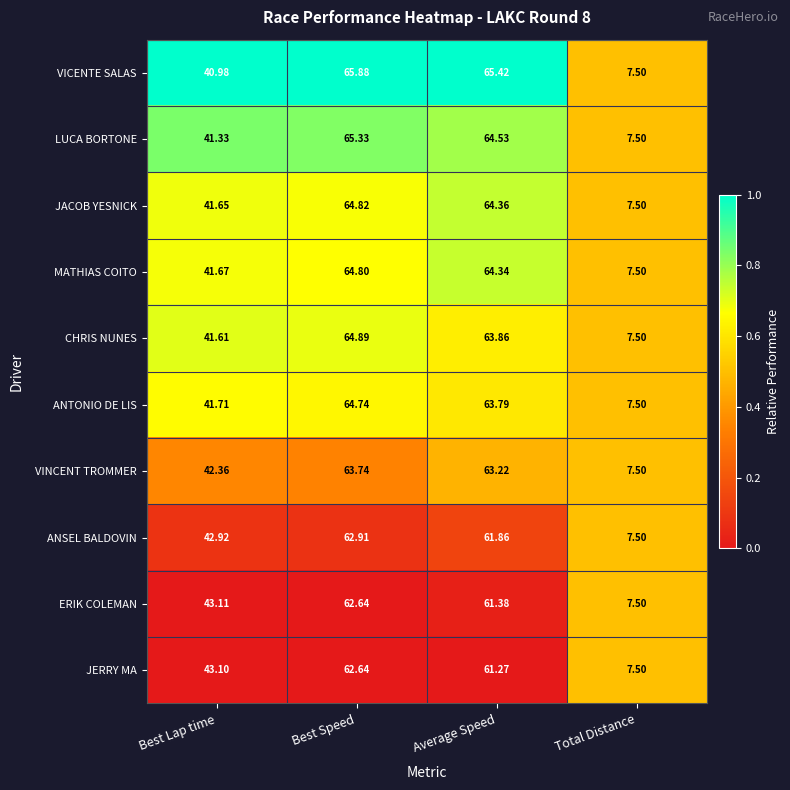

At which category does the chart reach its minimum across all series?

Total Distance